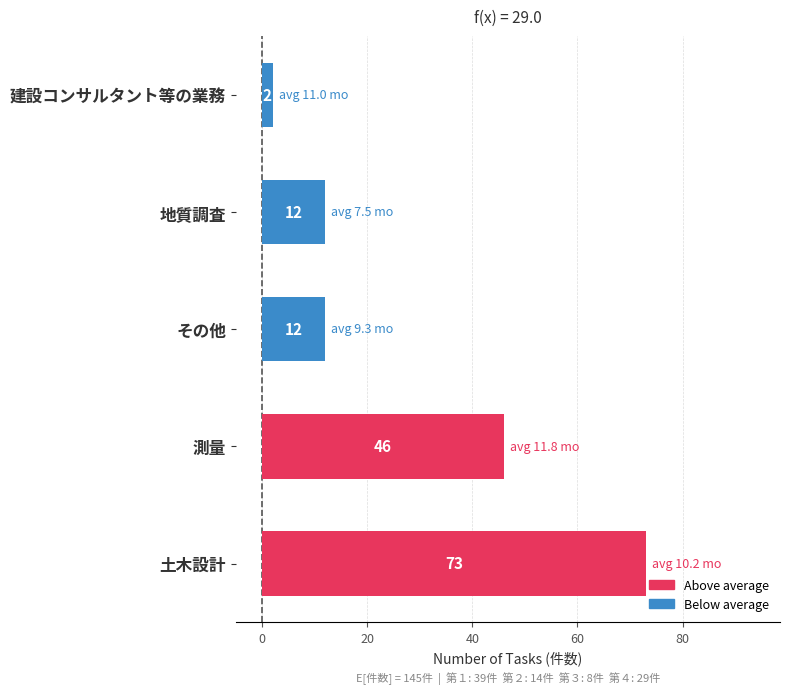

Which category has the lowest value across all series?

建設コンサルタント等の業務